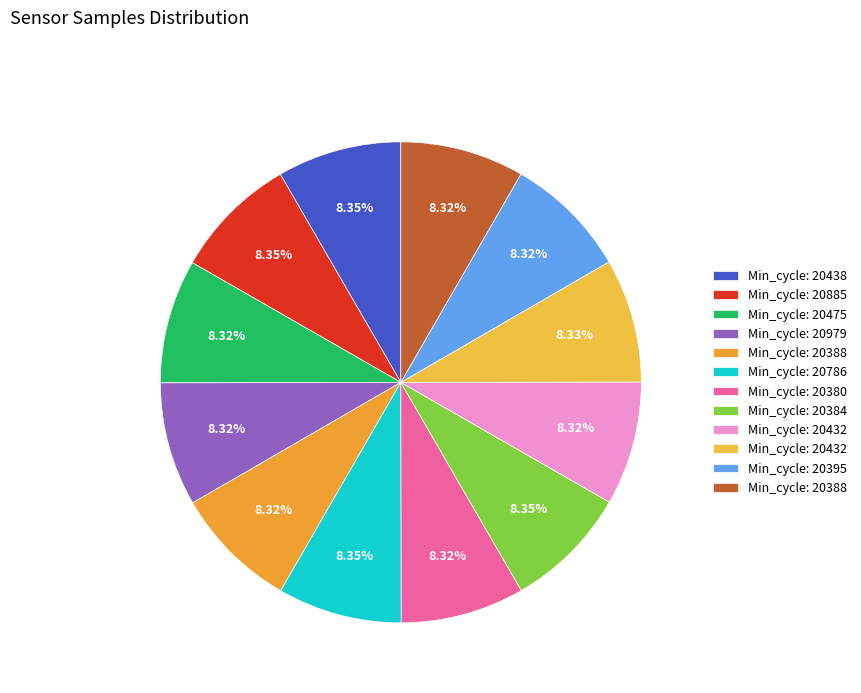

How many slices are in this pie chart?

12